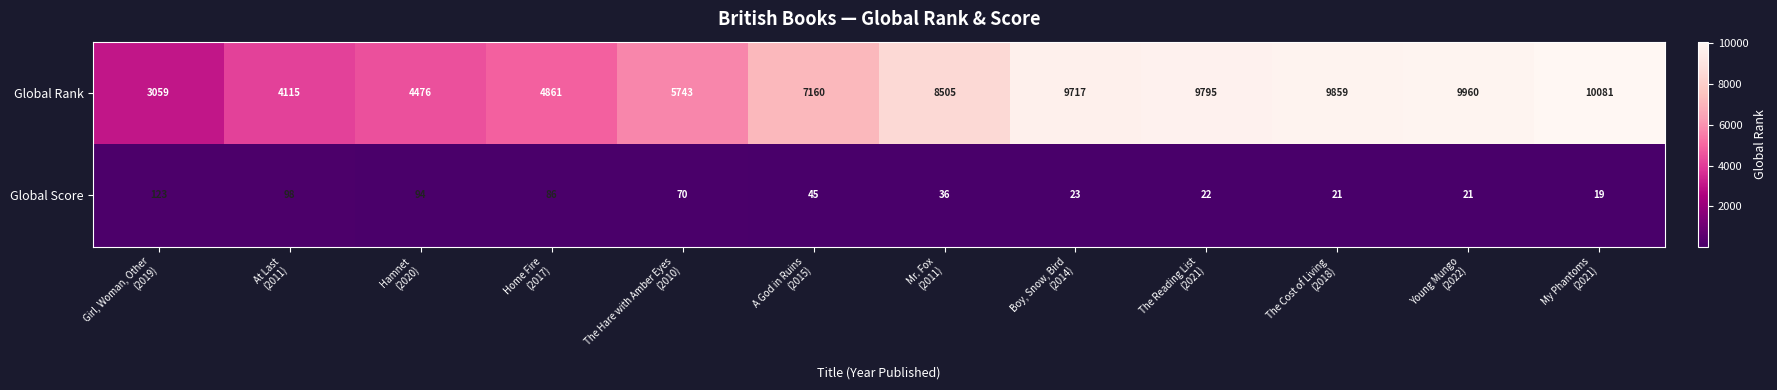

What is the minimum value for Global Rank?

3059